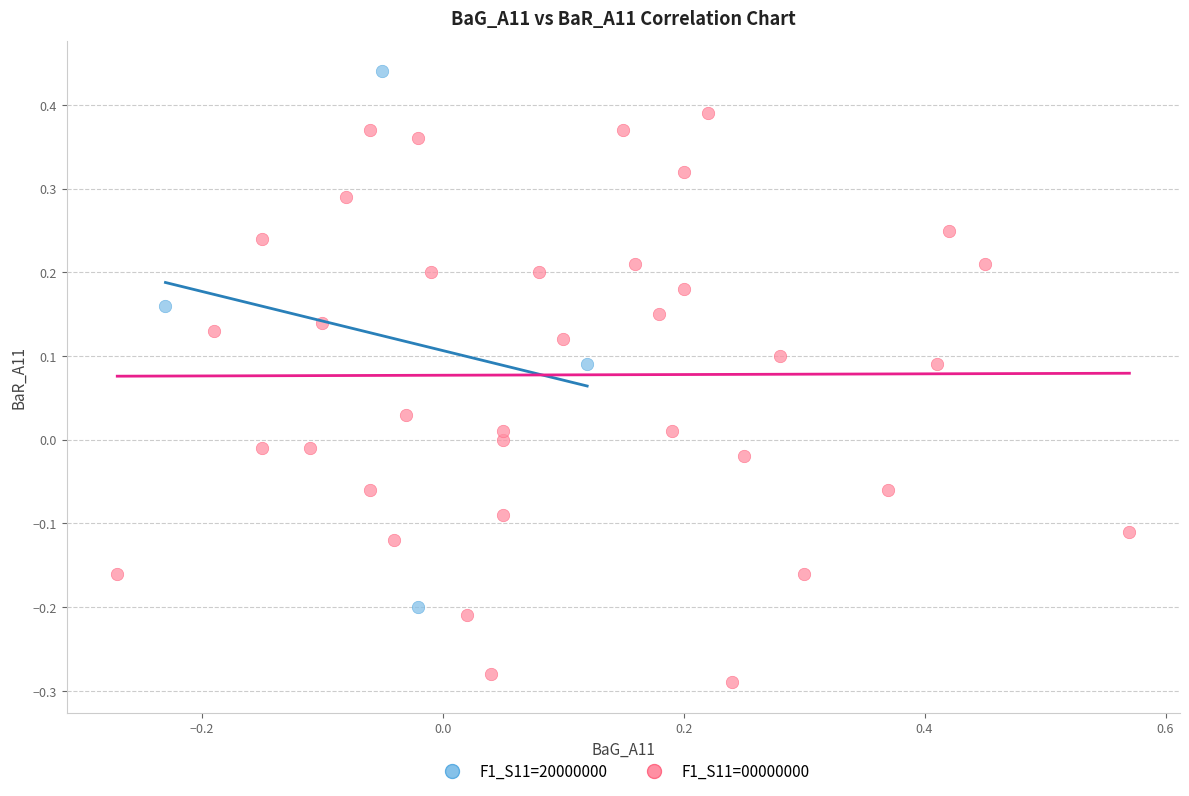

Which series reaches the minimum Y coordinate?

F1_S11=00000000